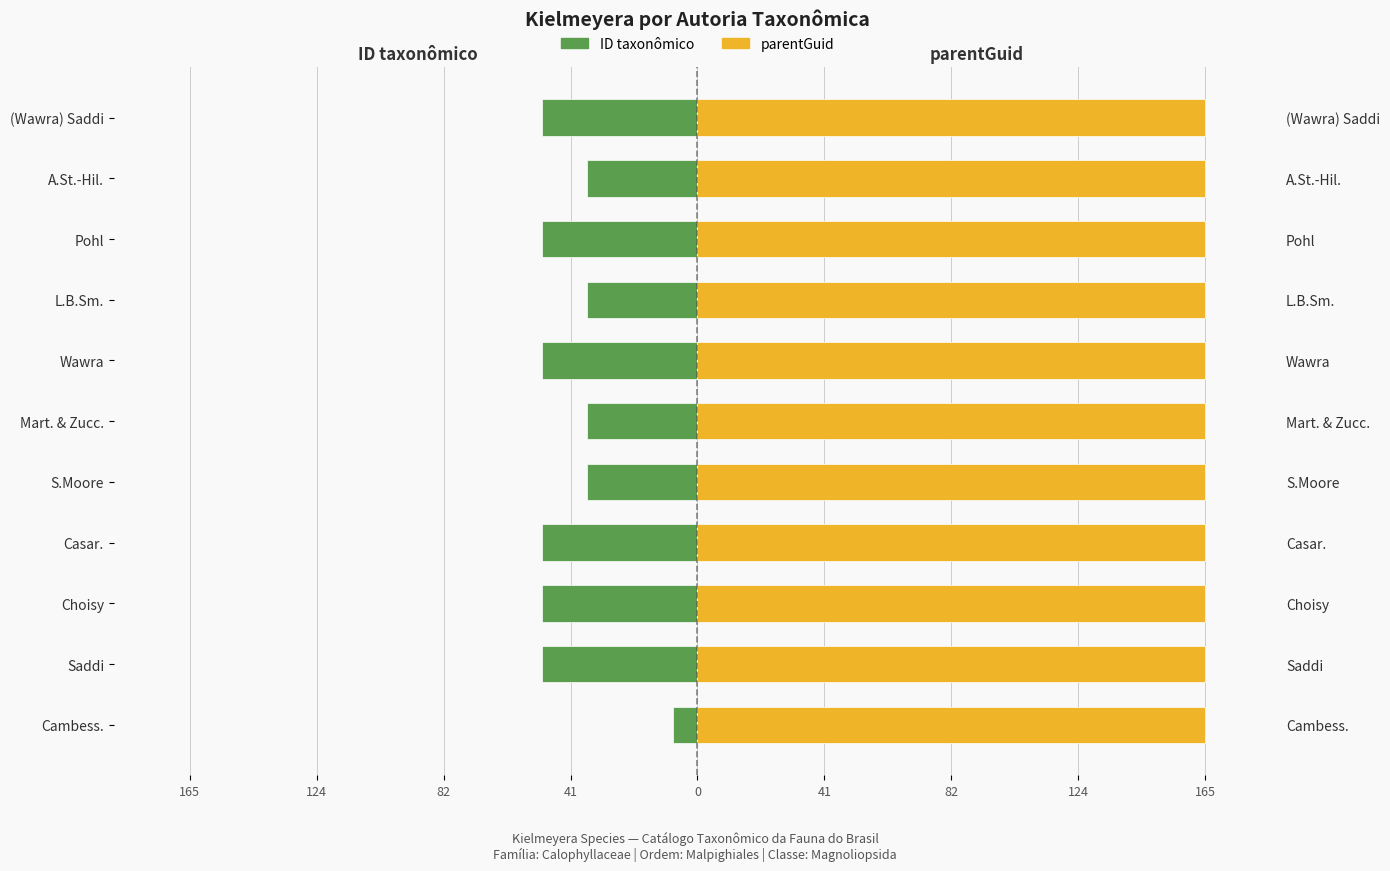

At how many categories does at least one series exceed -23?

11